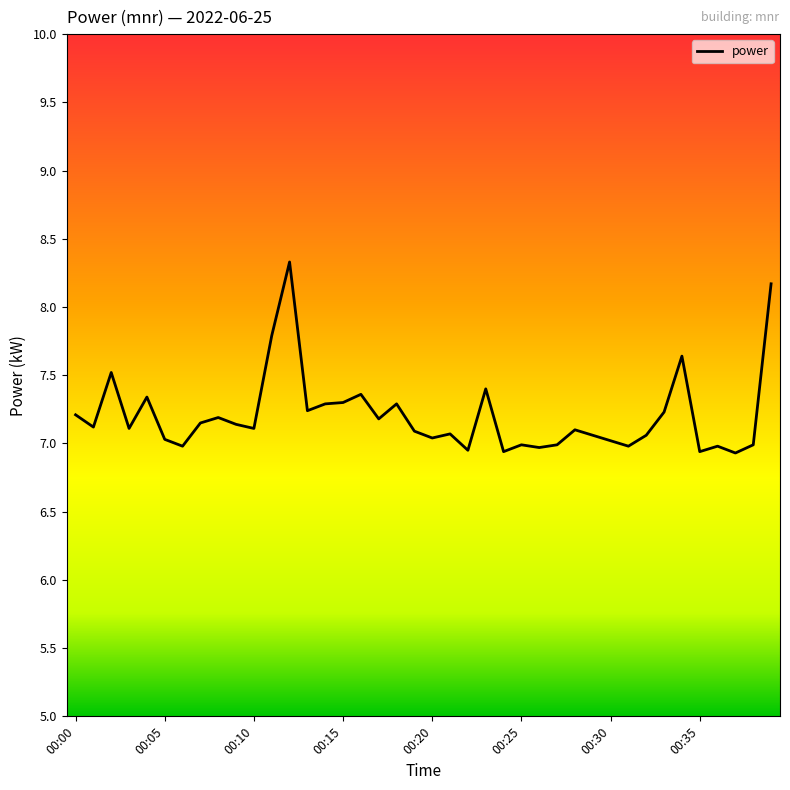

What is the difference between the maximum and minimum values?

1.4